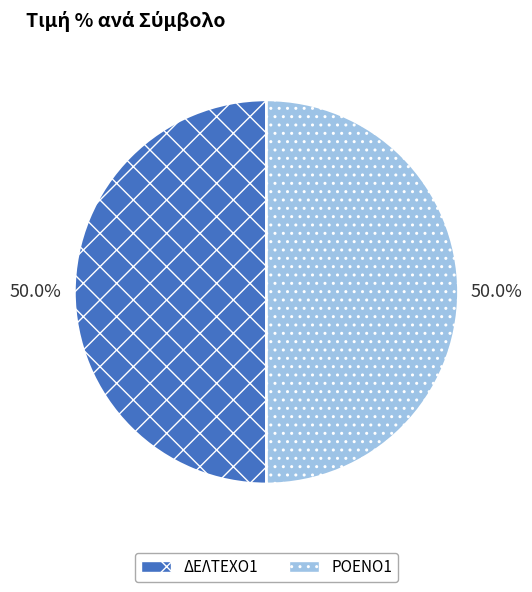

Is the sum of ΔΕΛΤΕΧΟ1 and ΡΟΕΝΟ1 greater than half?

Yes